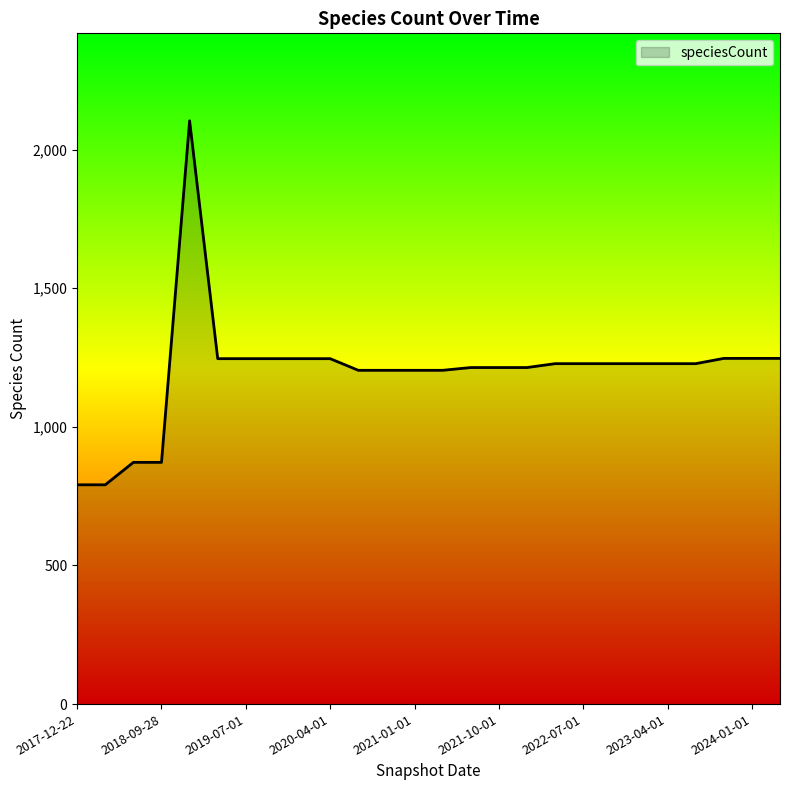

What is the maximum value shown in the chart?

2104